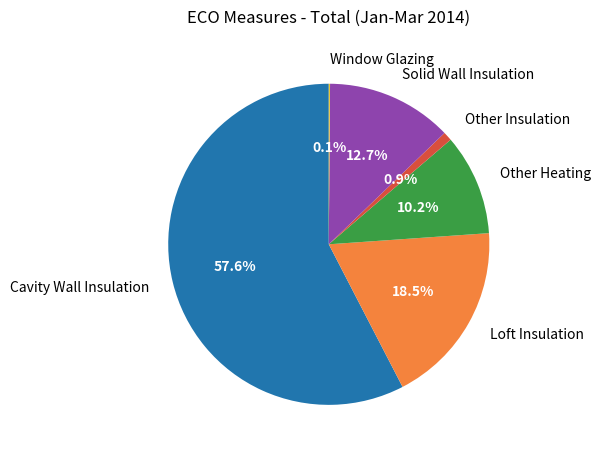

Does Other Heating represent more than half of the total?

No